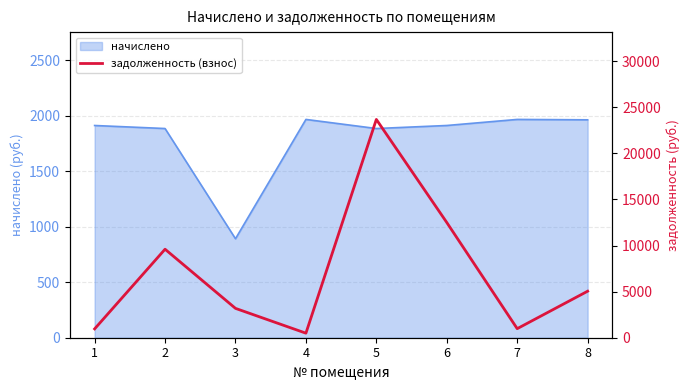

How many values are below 5046?

4